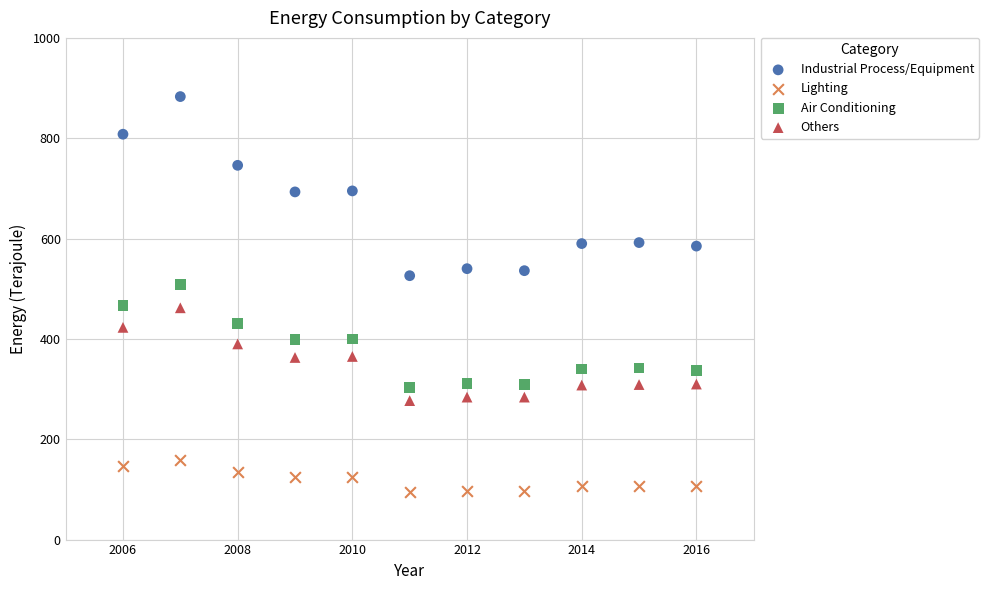

Across all data points, what is the range of Y values (max minus min)?

788